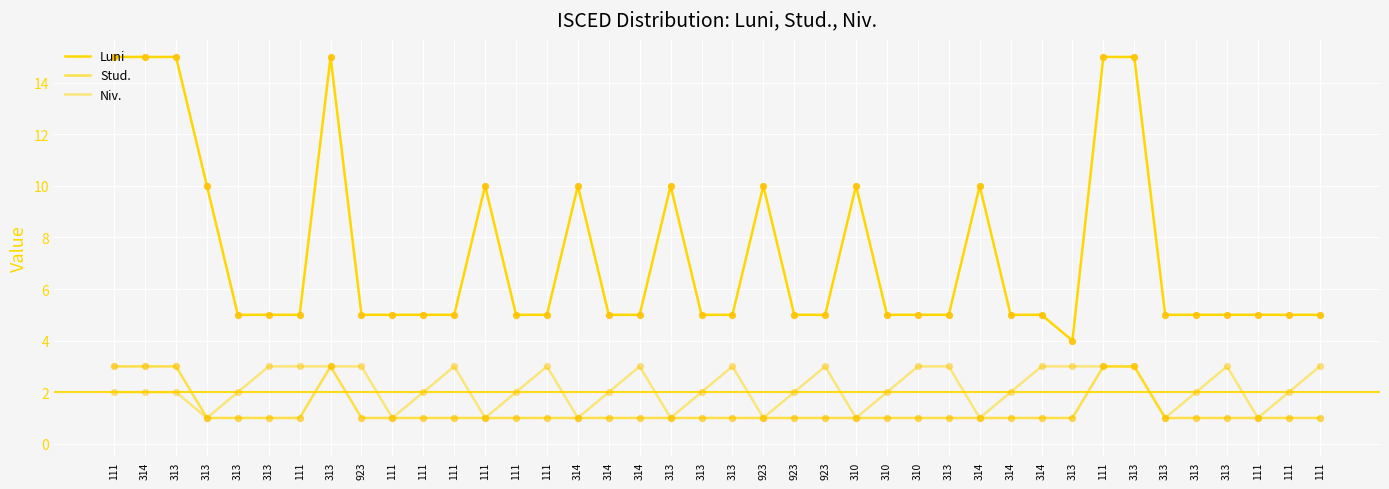

At how many categories does at least one series exceed 14?

6